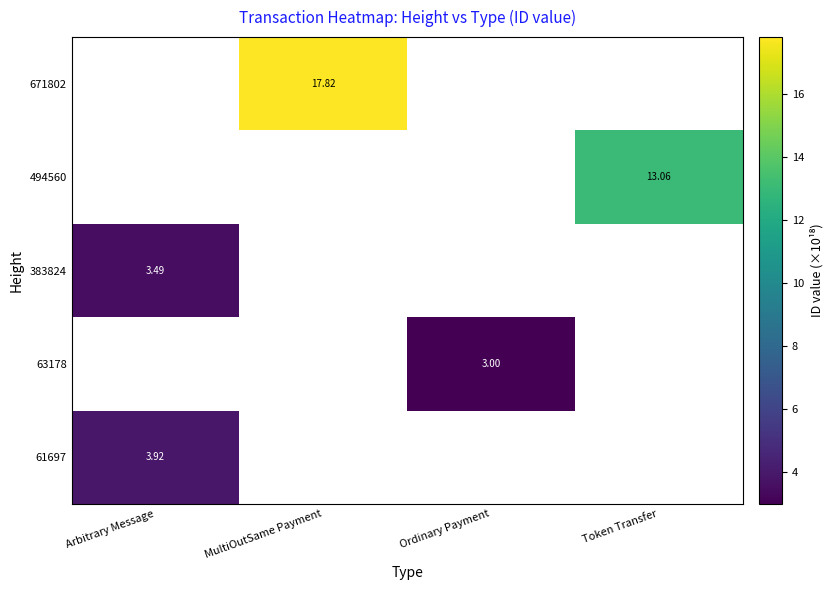

The value of 494560 at Token Transfer is 13.1. True or false?

True